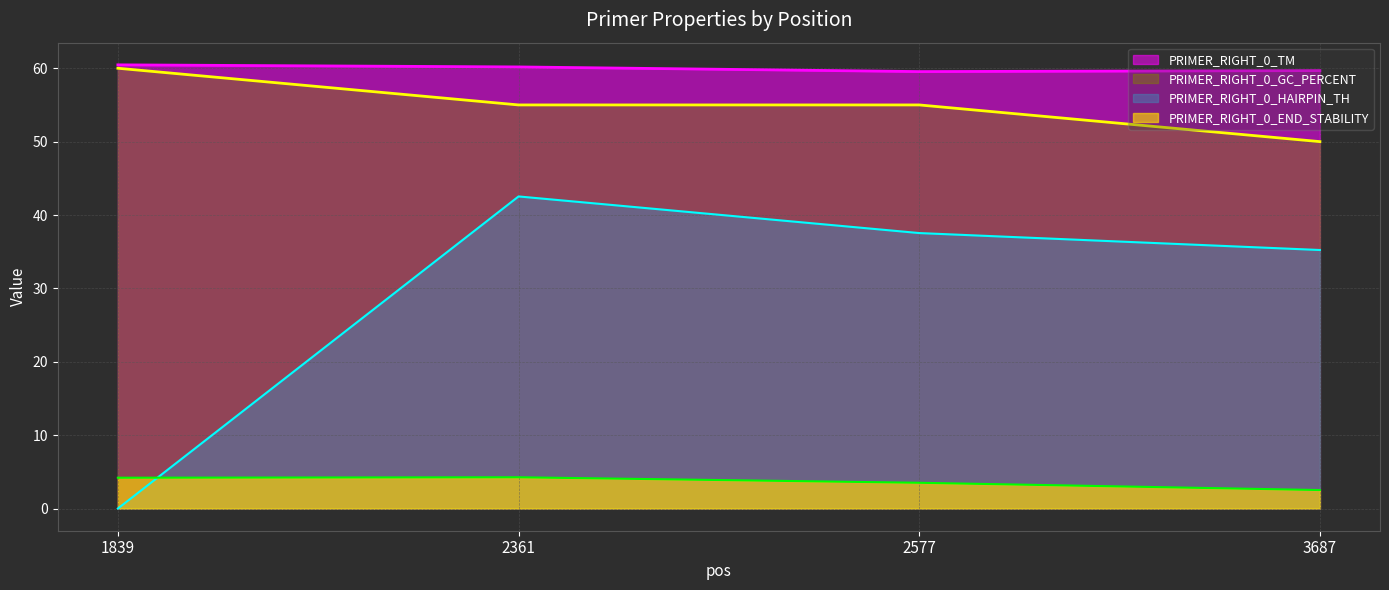

What is the value of the PRIMER_RIGHT_0_GC_PERCENT point at the 4th from the left?

50.0